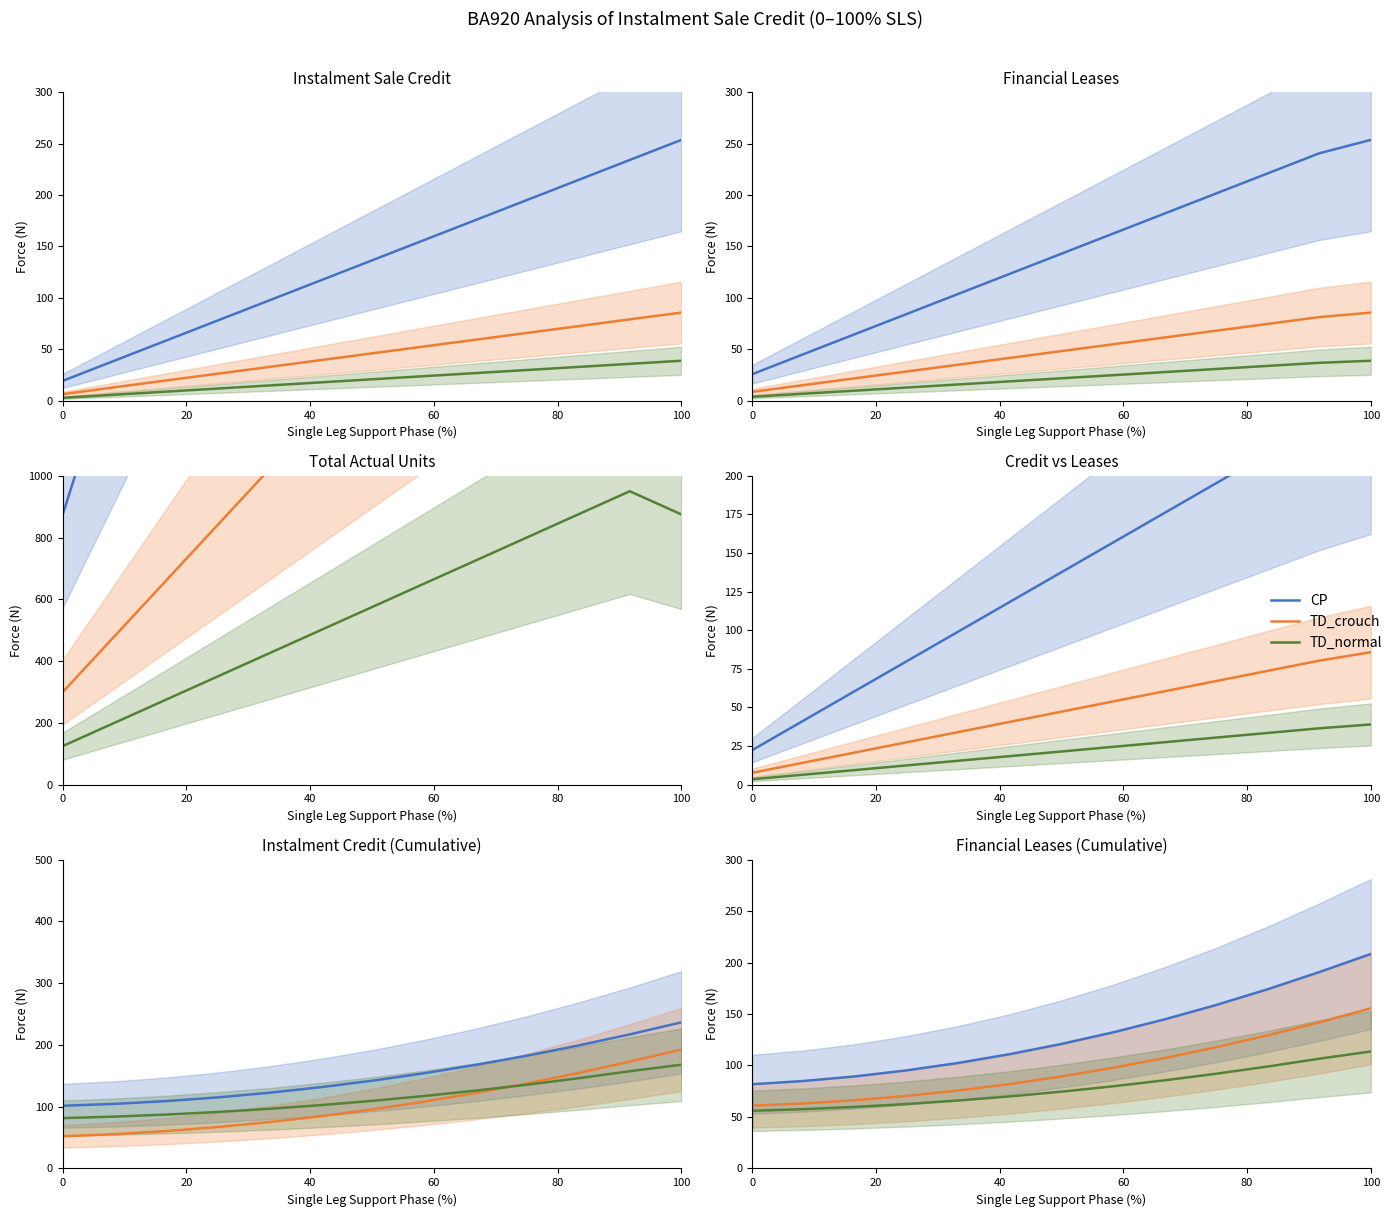

Reading left to right, what are all the values shown in this chart?

CP: 81.8	85.0	89.5	95.3	102.5	111.0	121.0	132.2	144.8	158.8	174.1	190.7	208.2
TD_crouch: 61.0	63.1	66.3	70.5	75.8	82.0	89.4	97.8	107.2	117.8	129.3	141.9	155.6
TD_normal: 56.0	57.6	59.8	62.6	66.0	70.0	74.6	79.8	85.6	92.0	99.0	106.6	113.6